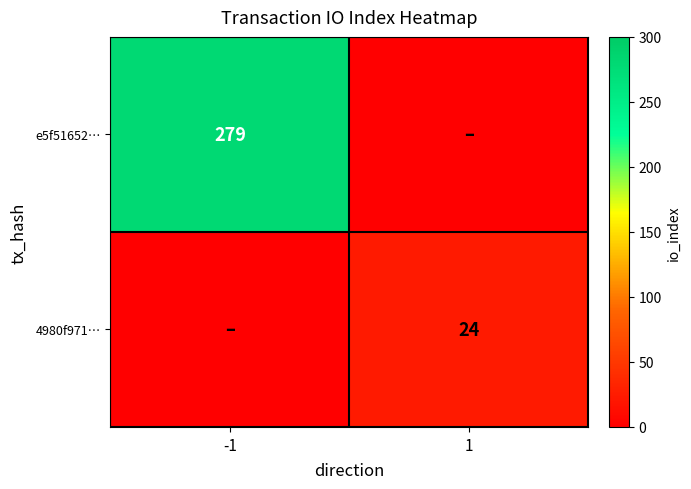

How many distinct data groups are displayed?

2